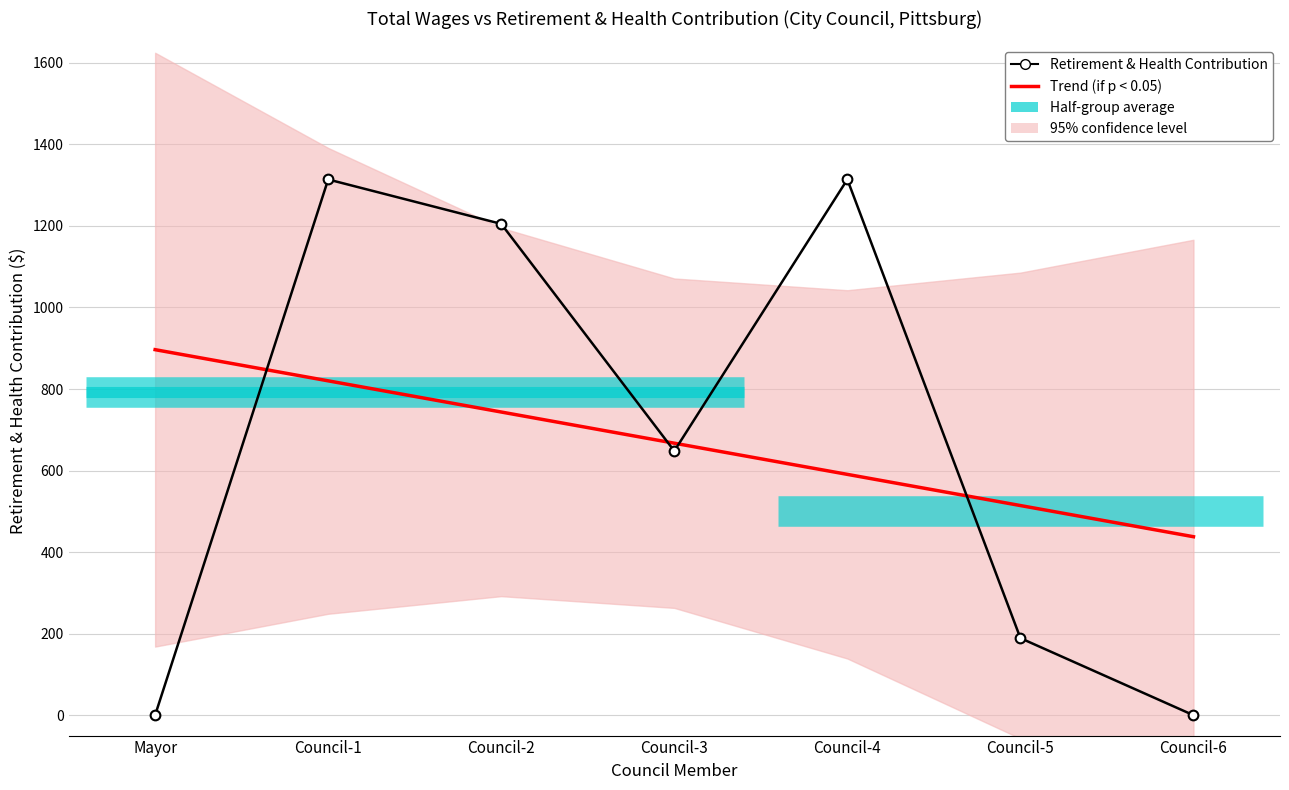

The Trend (if p < 0.05) series shows 180.7 at Council-1. True or false?

False